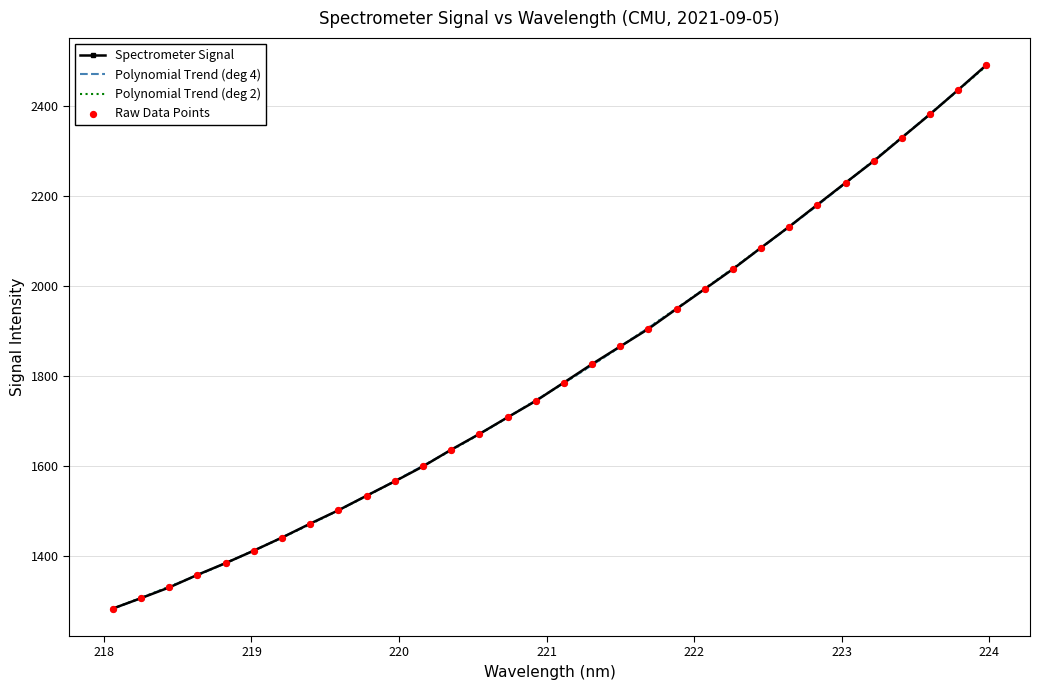

What is the highest value of the Polynomial Trend (deg 2) series?

2488.5